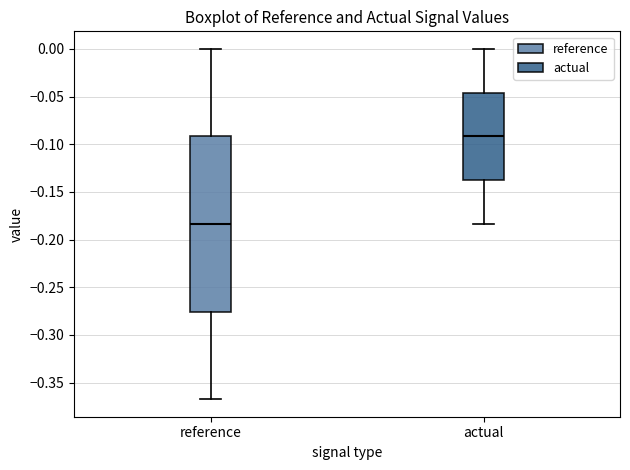

Which box is the tallest, from its lower edge to its upper edge?

reference